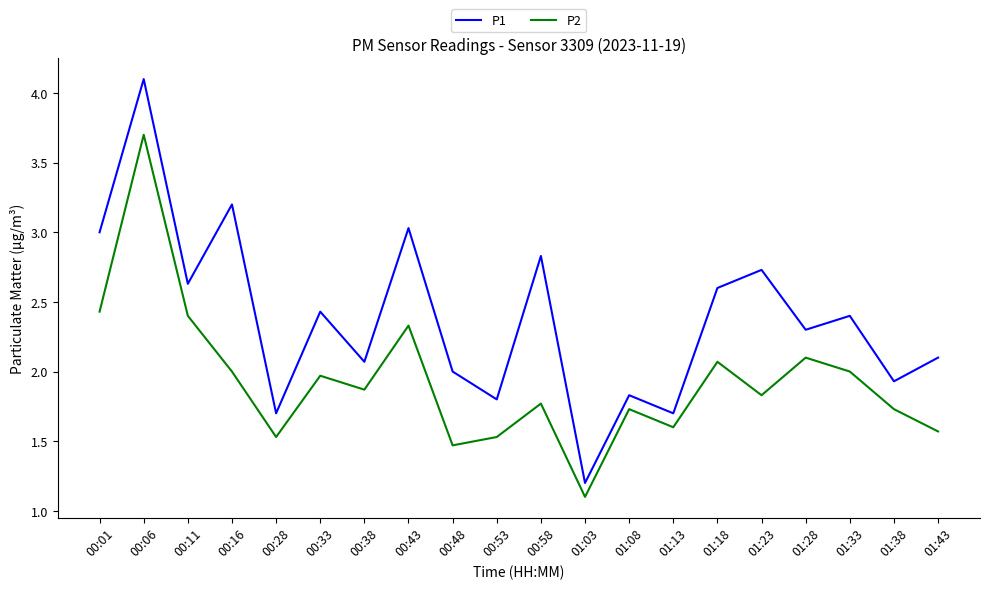

What are all the series names shown in the legend?

P1, P2